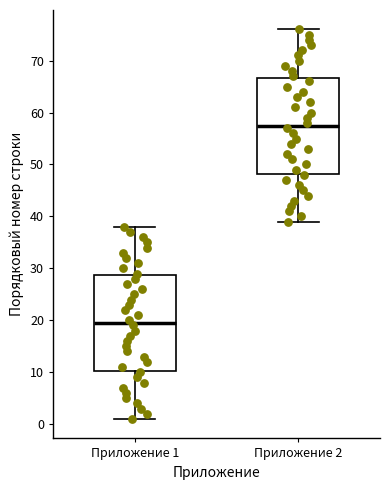

Reading left to right, read every box against the y-axis: the position of its median line, the range the box covers, and the ends of its whiskers. The values are not printed on the chart, so give them approximately, as read against the axis.

Приложение 1: median 20, box 10 to 29, whiskers 1 to 38
Приложение 2: median 58, box 48 to 67, whiskers 39 to 76